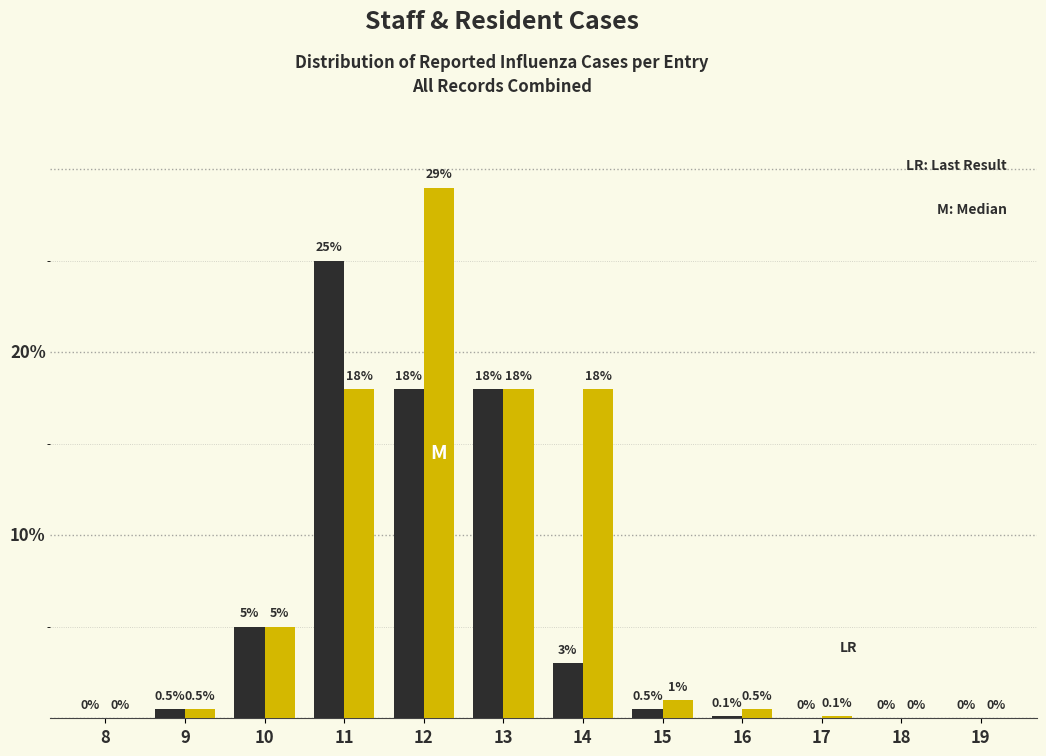

Does the chart contain stacked bars?

No